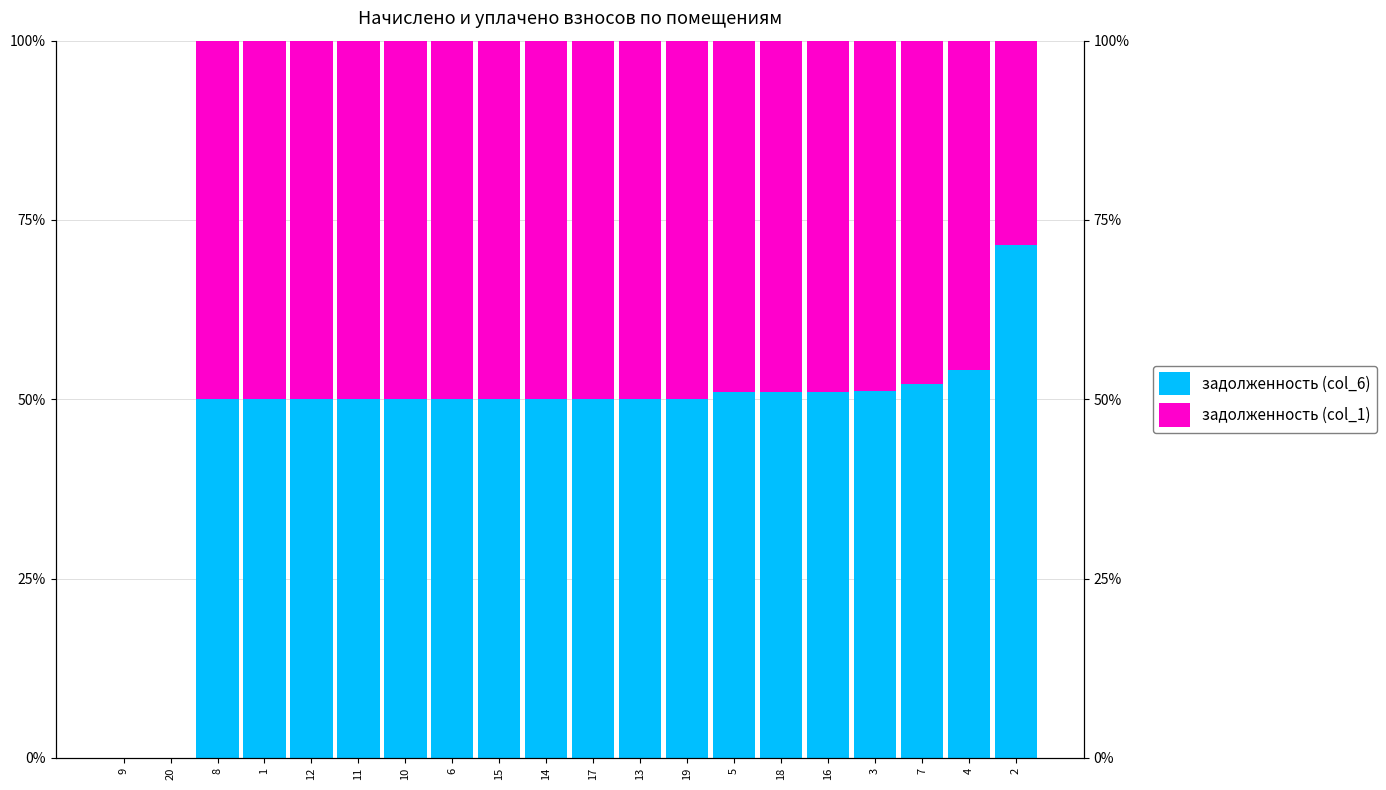

What position from the left is 8?

3